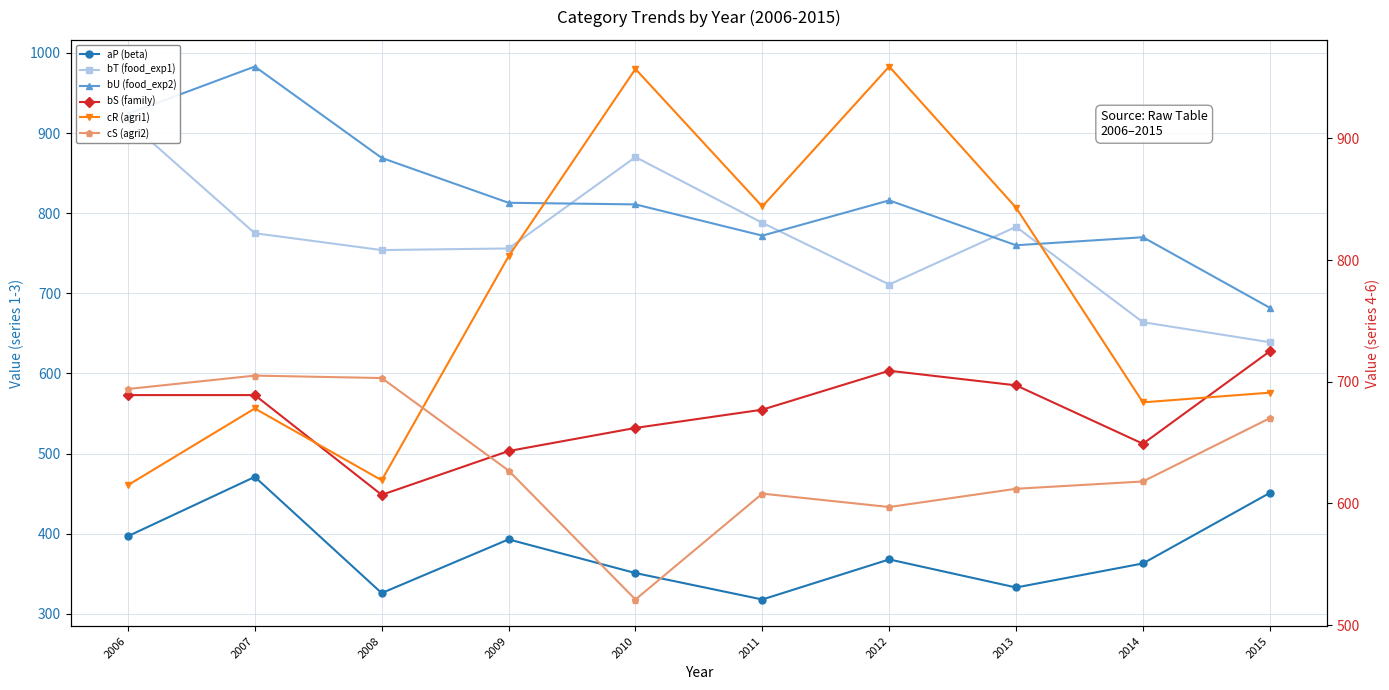

At which label is cR (agri1) closest to 787?

2009